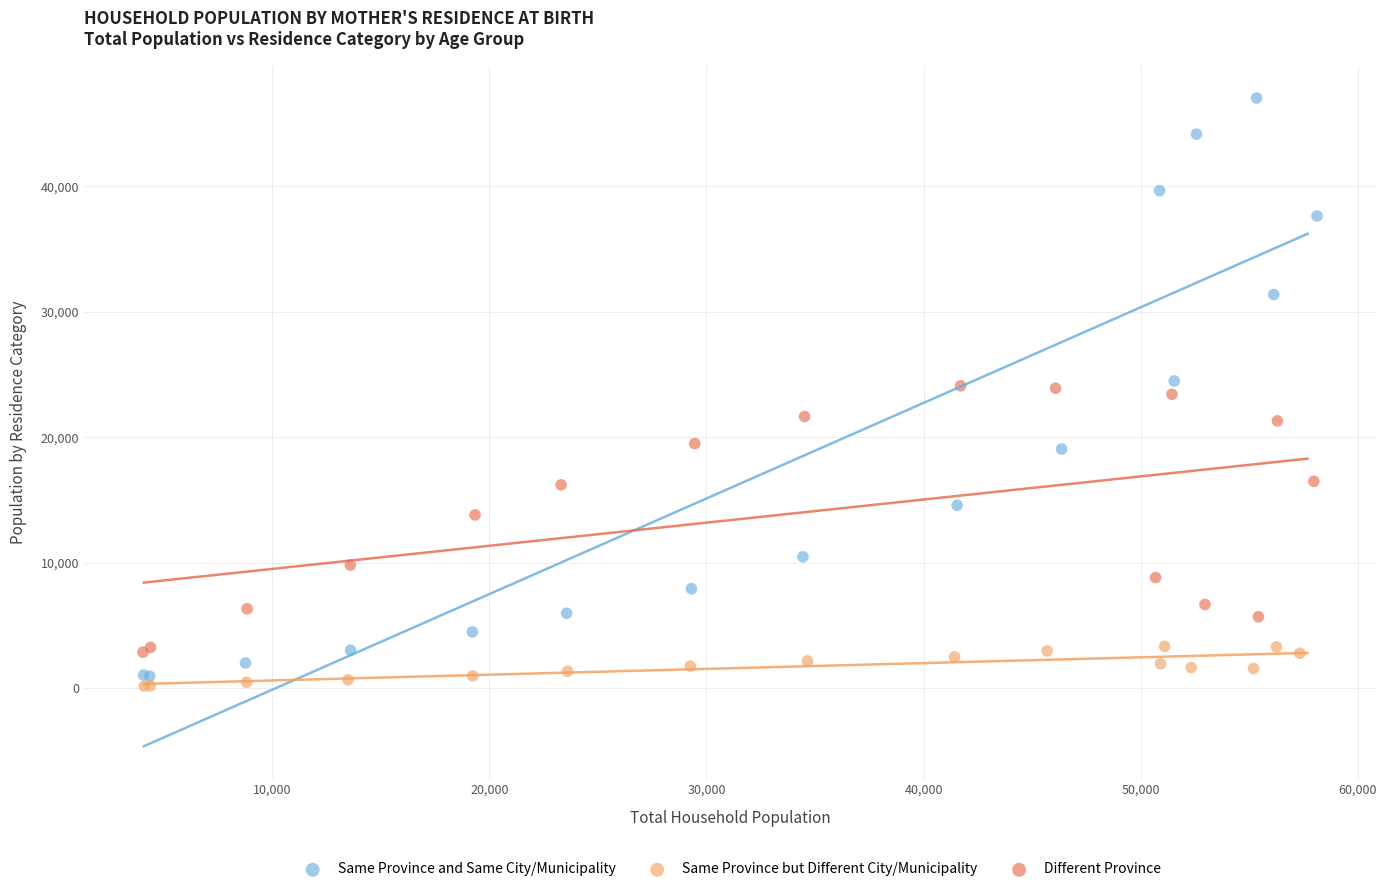

Which series has the largest Y range (max minus min)?

Same Province and Same City/Municipality